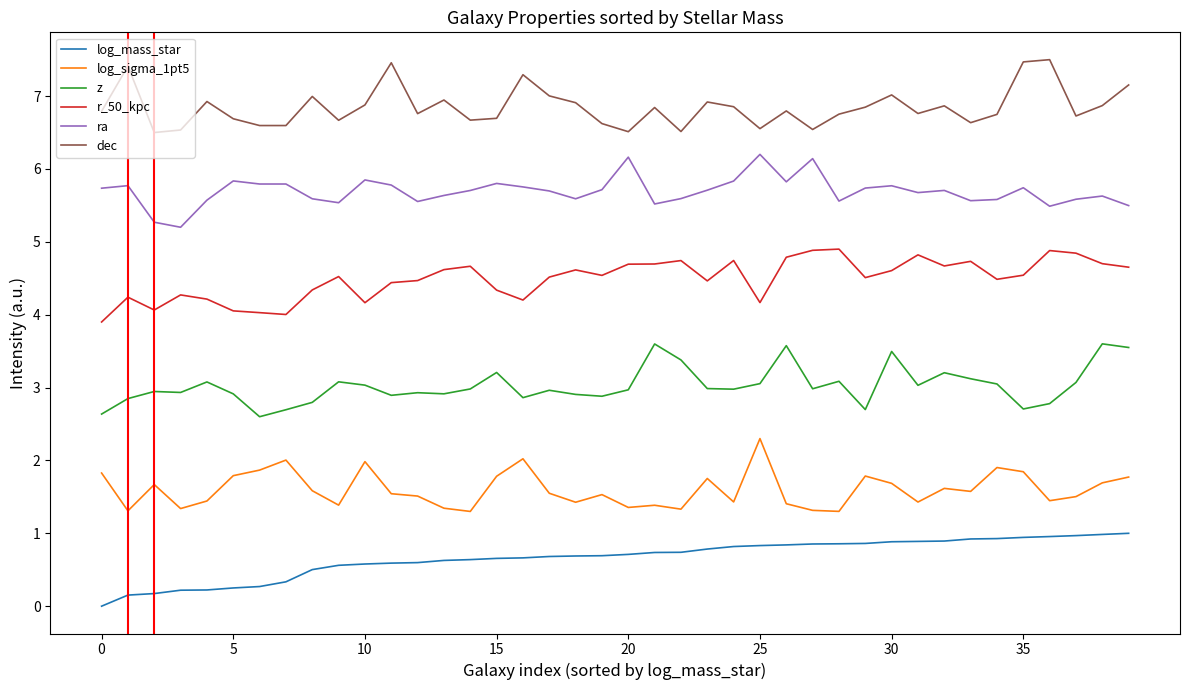

What is the highest value of the z series?

3.6